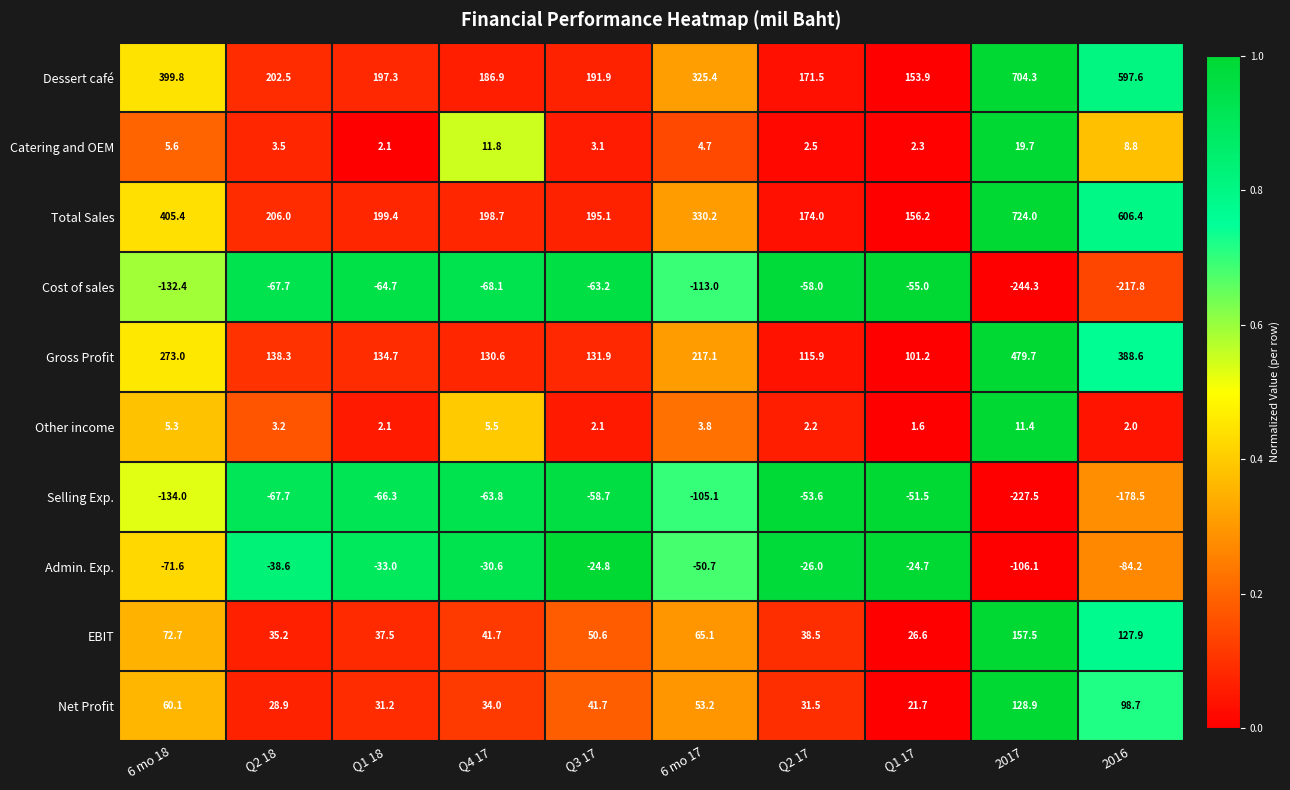

Which series has the widest spread of values?

Total Sales